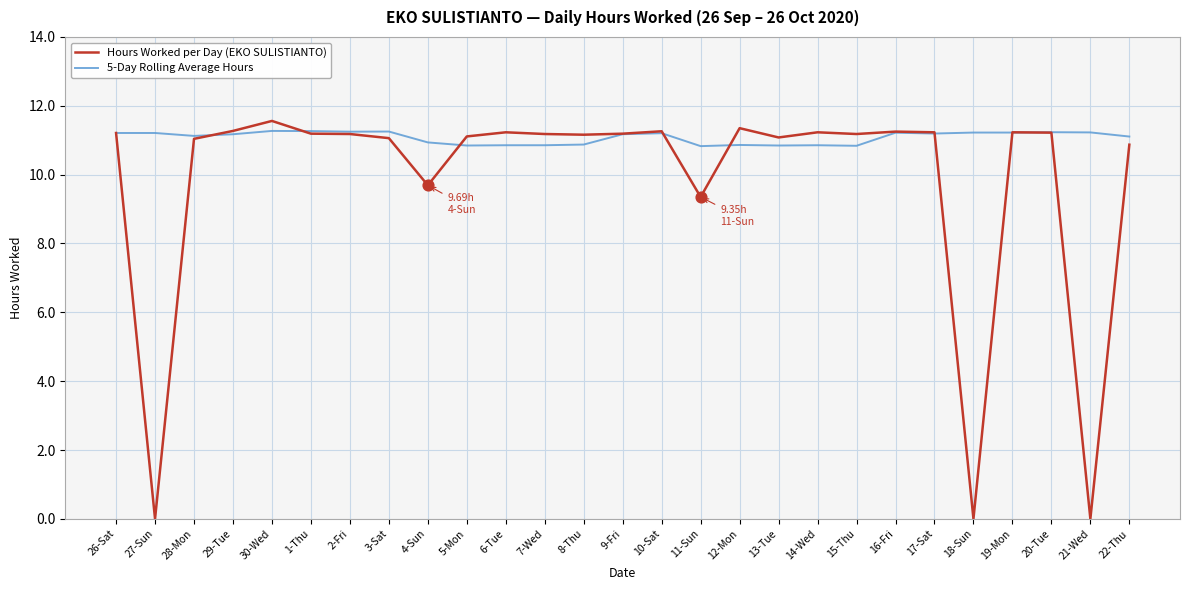

What is the total value across all series at 4-Sun?

20.6